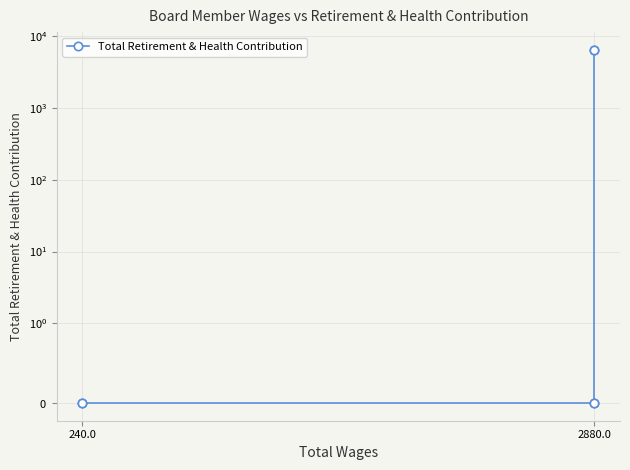

What is the maximum value shown in the chart?

6480